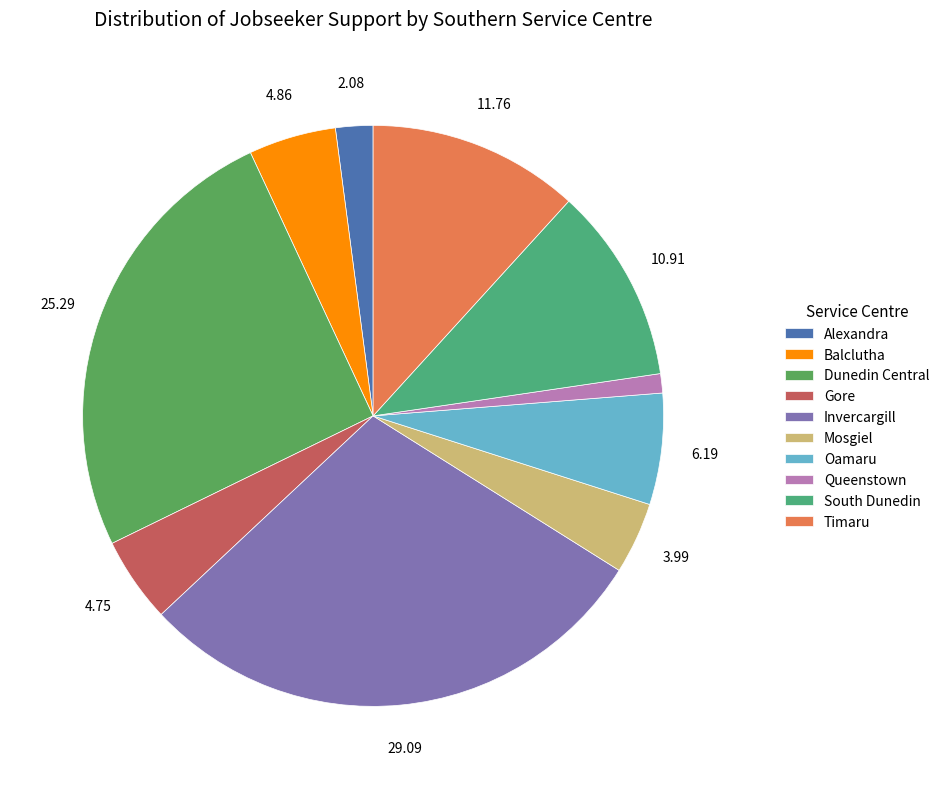

Count the number of slices in the pie.

10